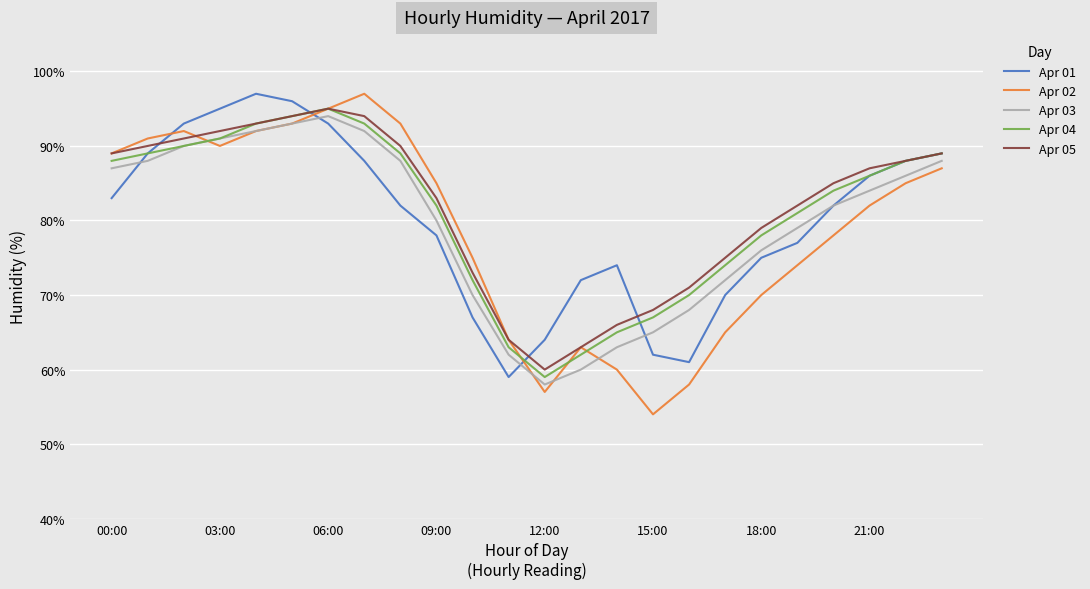

At how many categories does at least one series exceed 60?

24